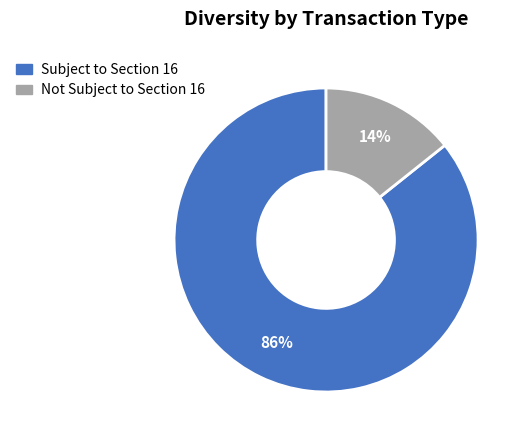

To the nearest percent, what is the average slice percentage?

50%